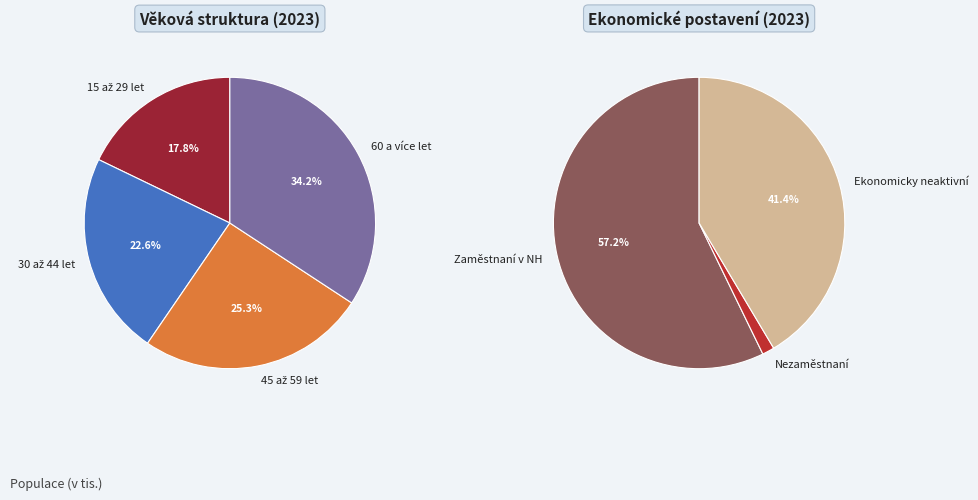

Rank the categories by value from highest to lowest.

60 a více let, 45 až 59 let, 30 až 44 let, 15 až 29 let